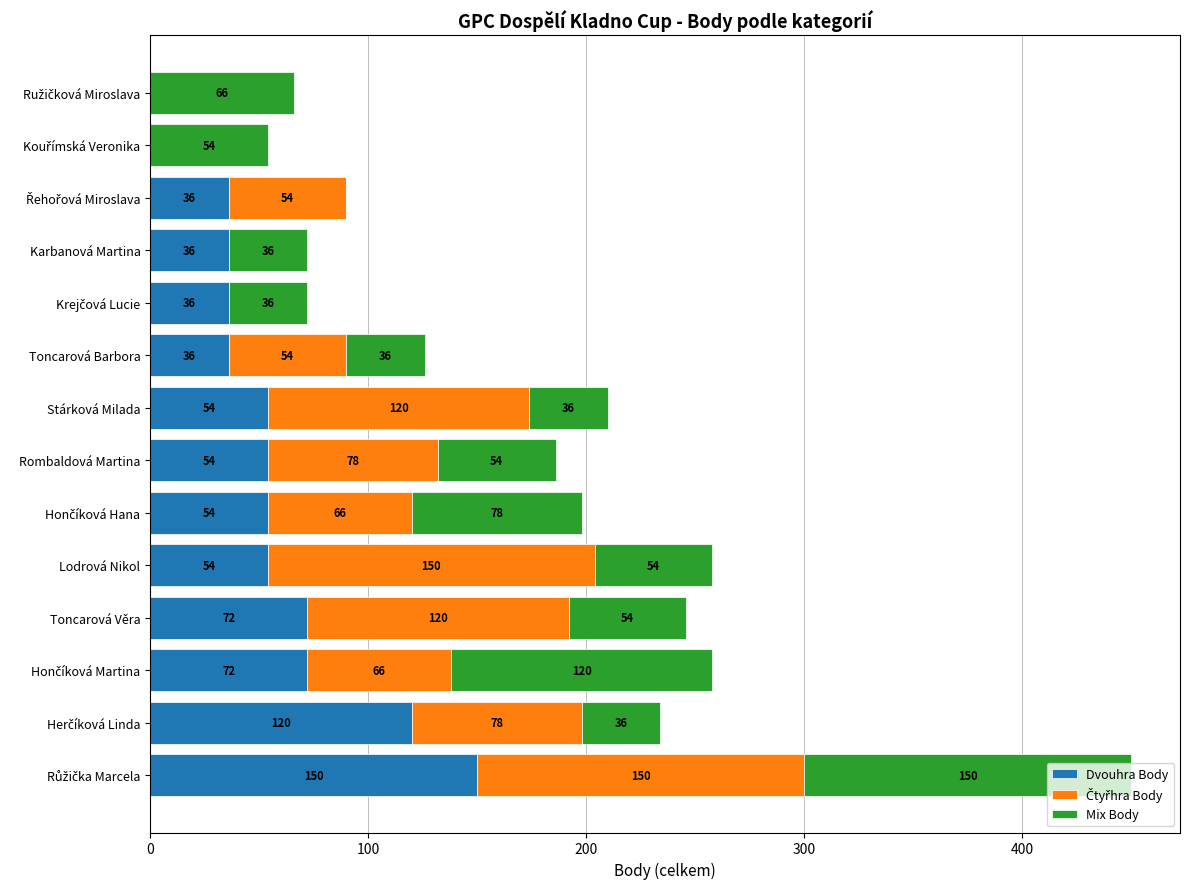

What is the maximum value for Dvouhra Body?

150